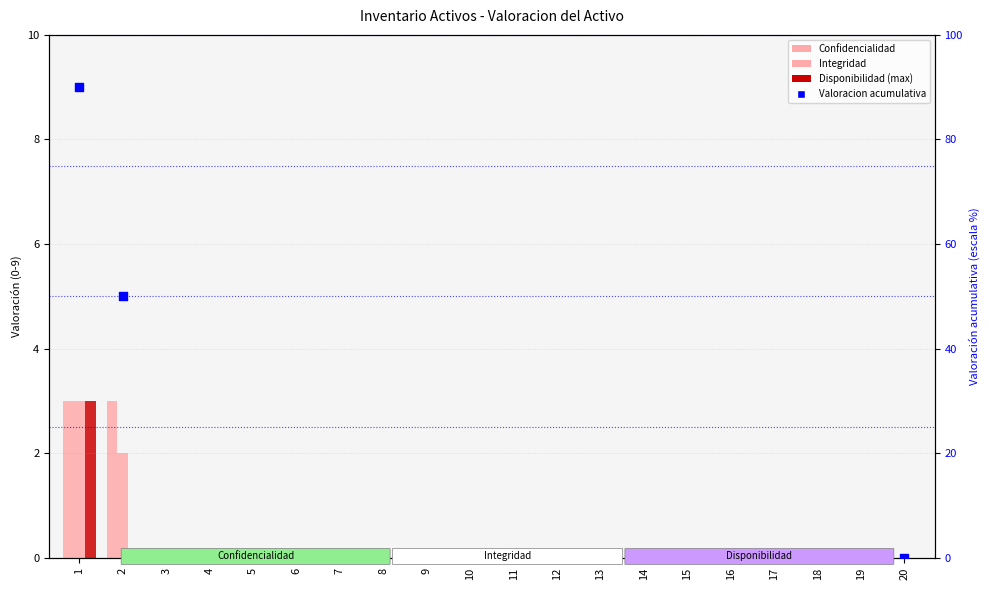

Which series reaches the maximum Y coordinate?

Valoracion acumulativa